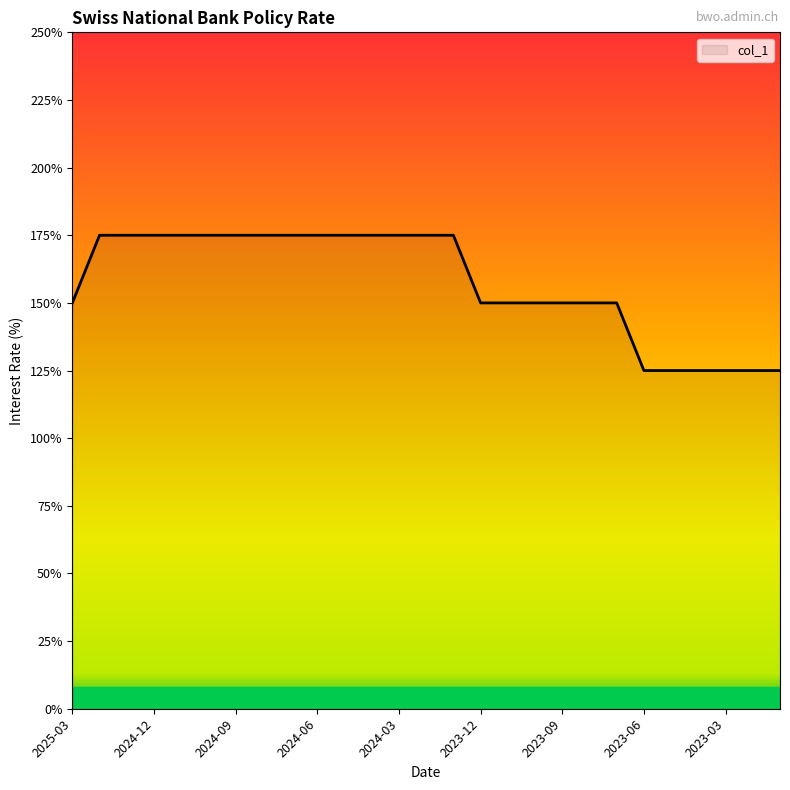

Which category has the highest value across all series?

2025-02